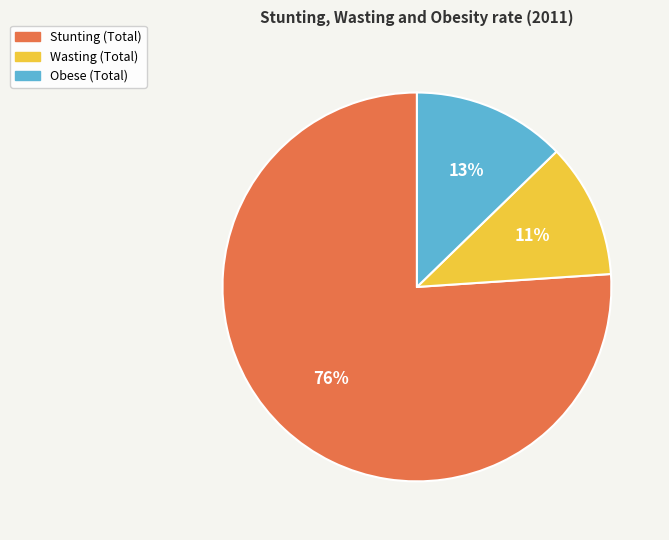

Is Stunting (Total) the majority of the pie?

Yes